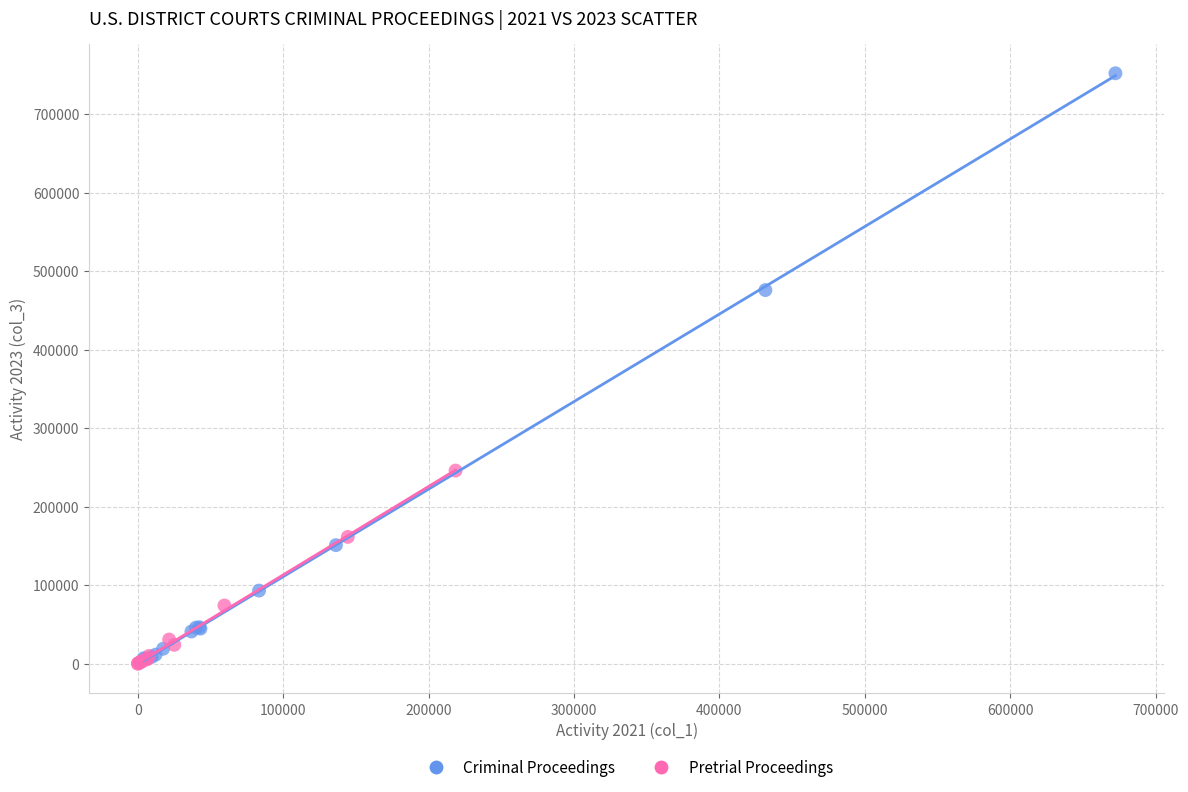

Which series has the largest Y range (max minus min)?

Criminal Proceedings